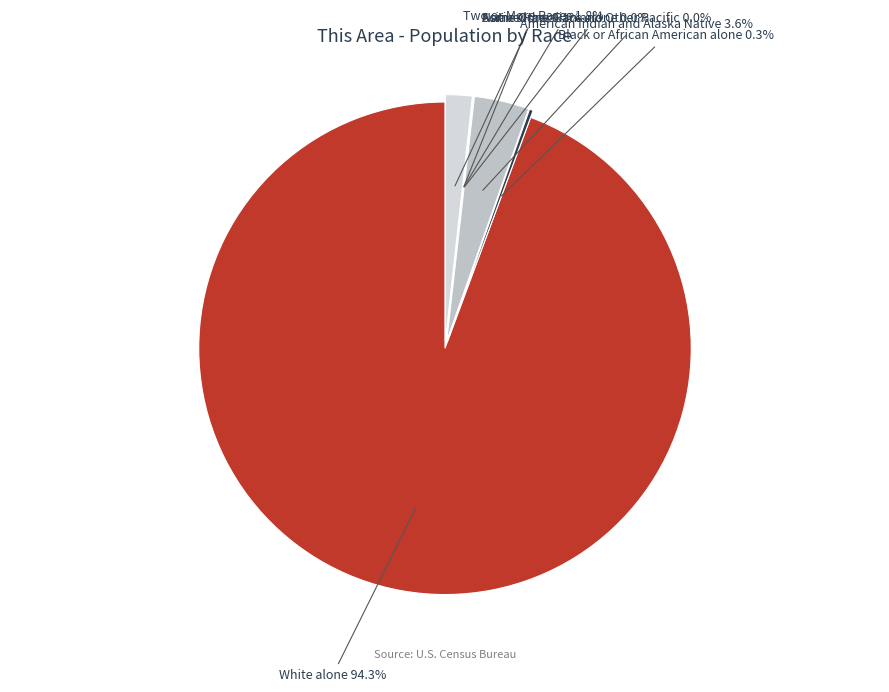

What is the majority slice?

White alone